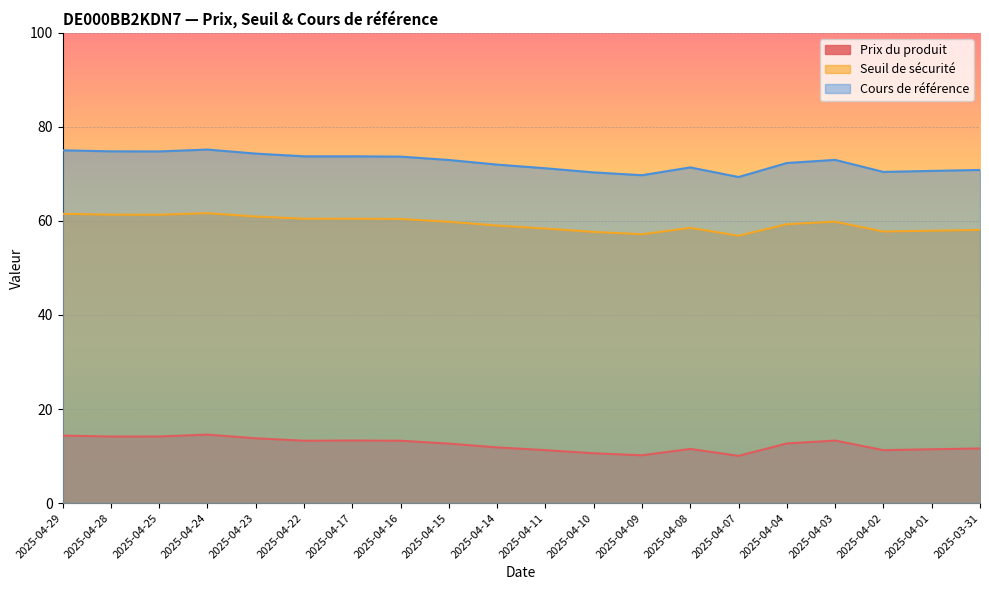

The value of Seuil de sécurité at 2025-04-15 is 41.5. True or false?

False